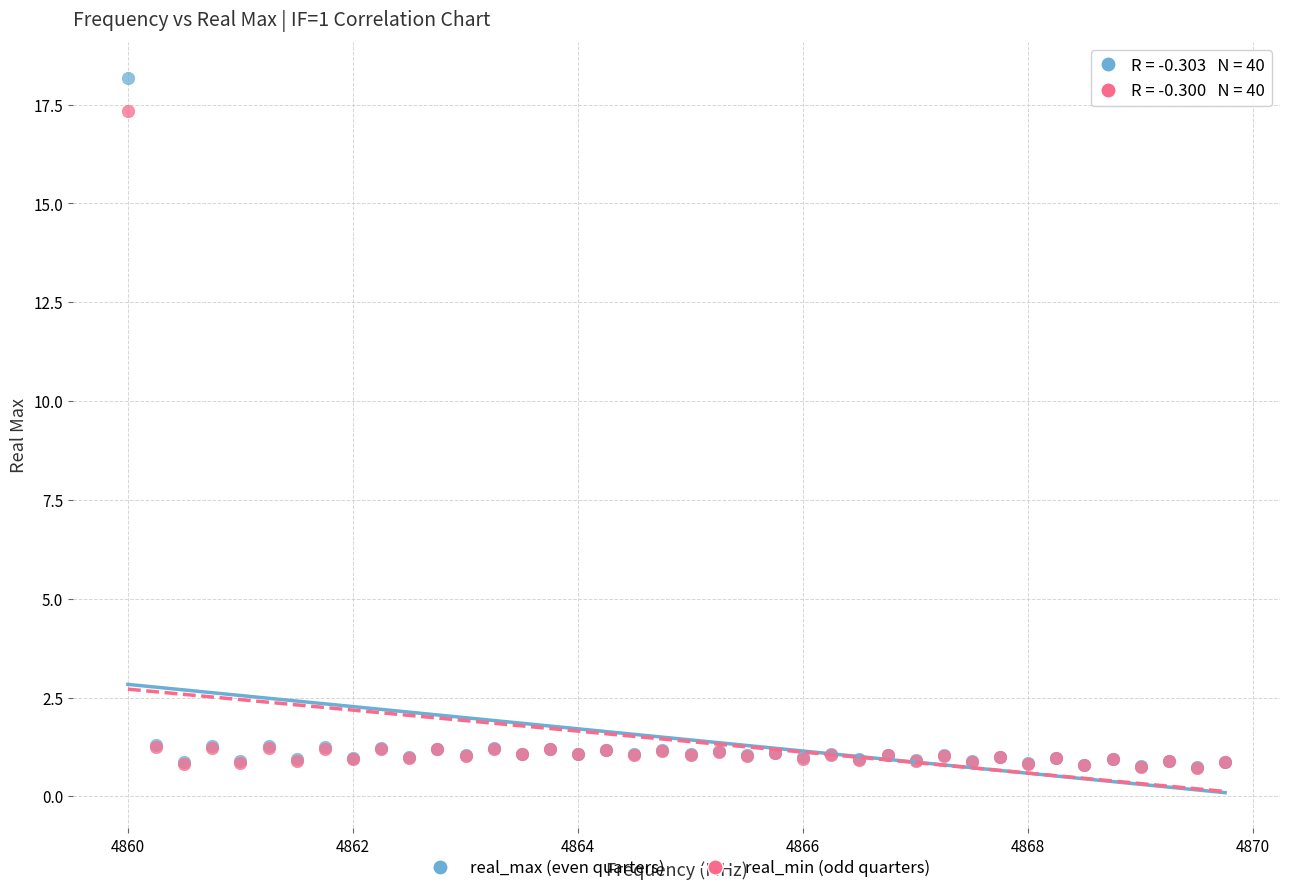

What are all the series names shown in the legend?

real_max (even quarters), real_min (odd quarters)